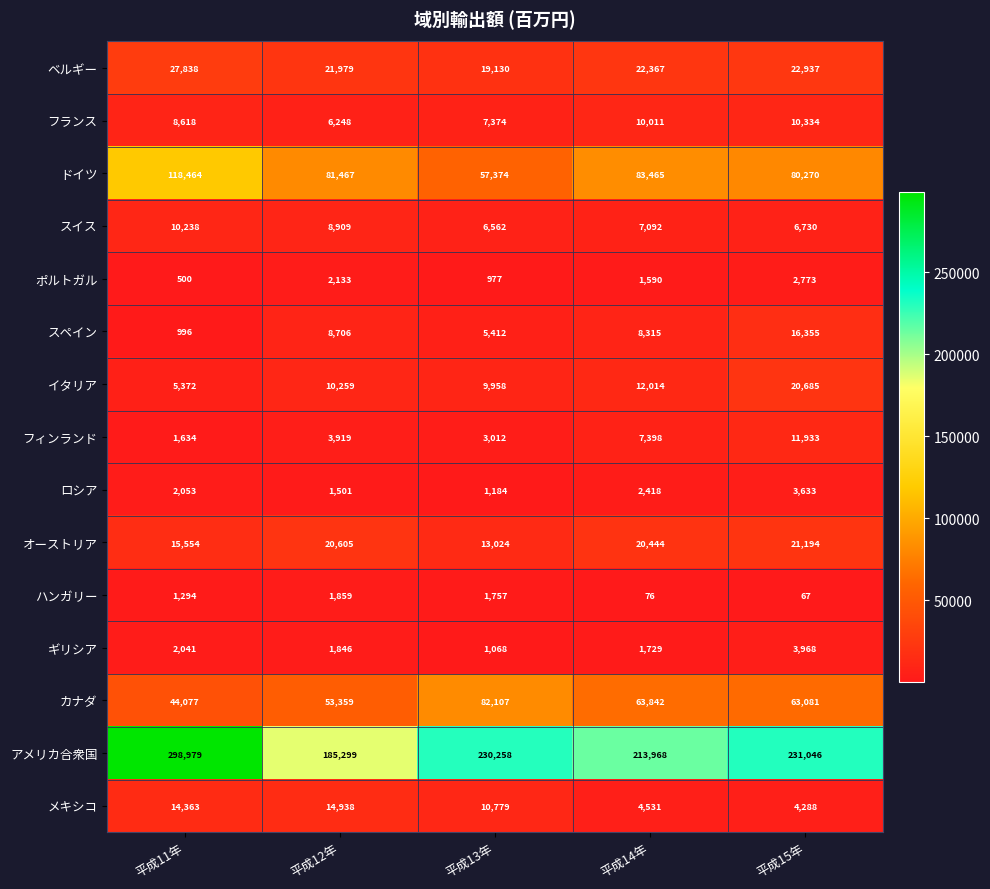

True or false: カナダ has a value of 44077 at 平成11年.

True